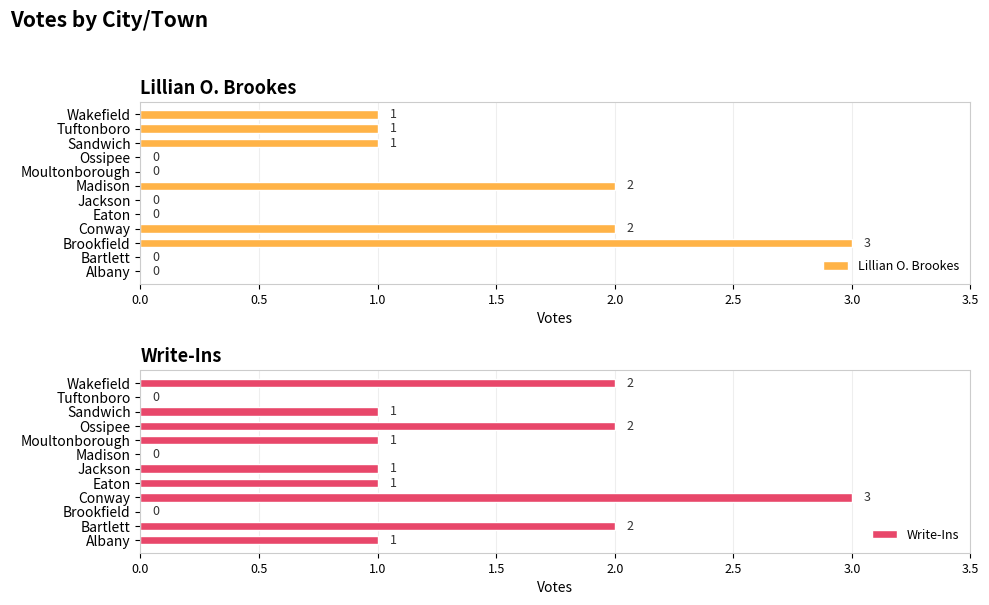

Reading right to left, transcribe all the data shown in this chart.

Lillian O. Brookes: 1	1	1	0	0	2	0	0	2	3	0	0
Write-Ins: 2	0	1	2	1	0	1	1	3	0	2	1